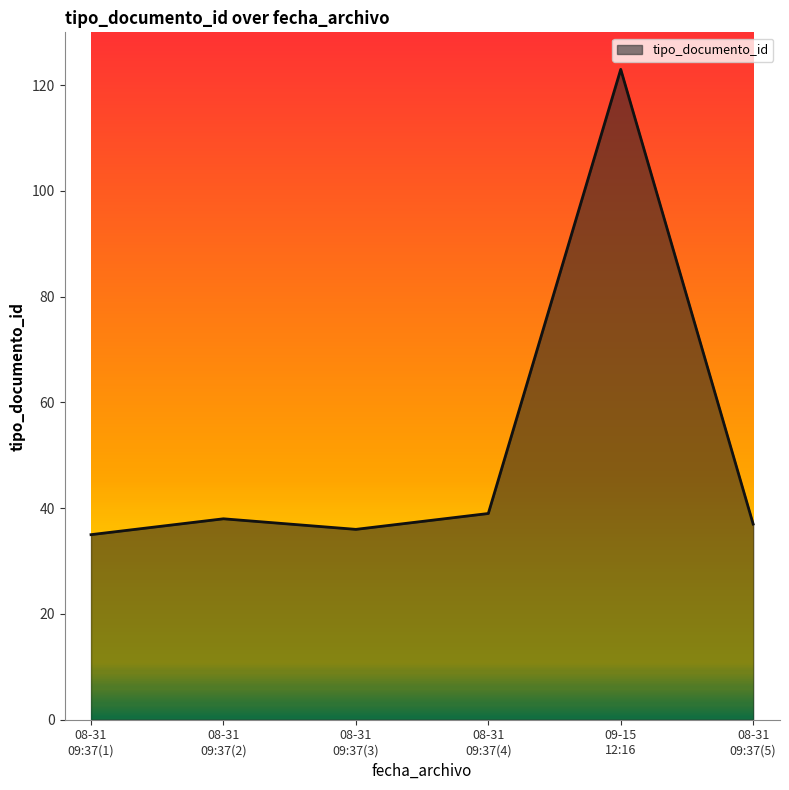

Where is the first local minimum?

08-31
09:37(3)